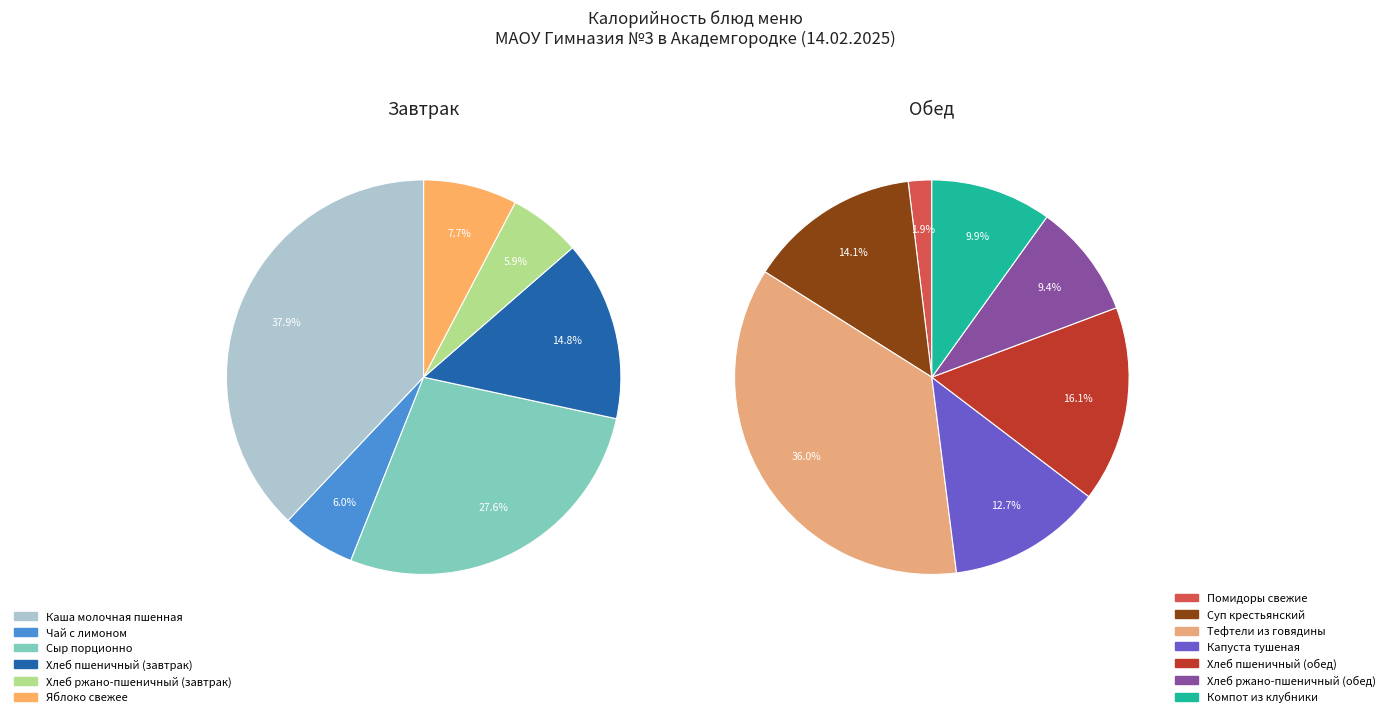

Does Сыр порционно represent more than half of the total?

No